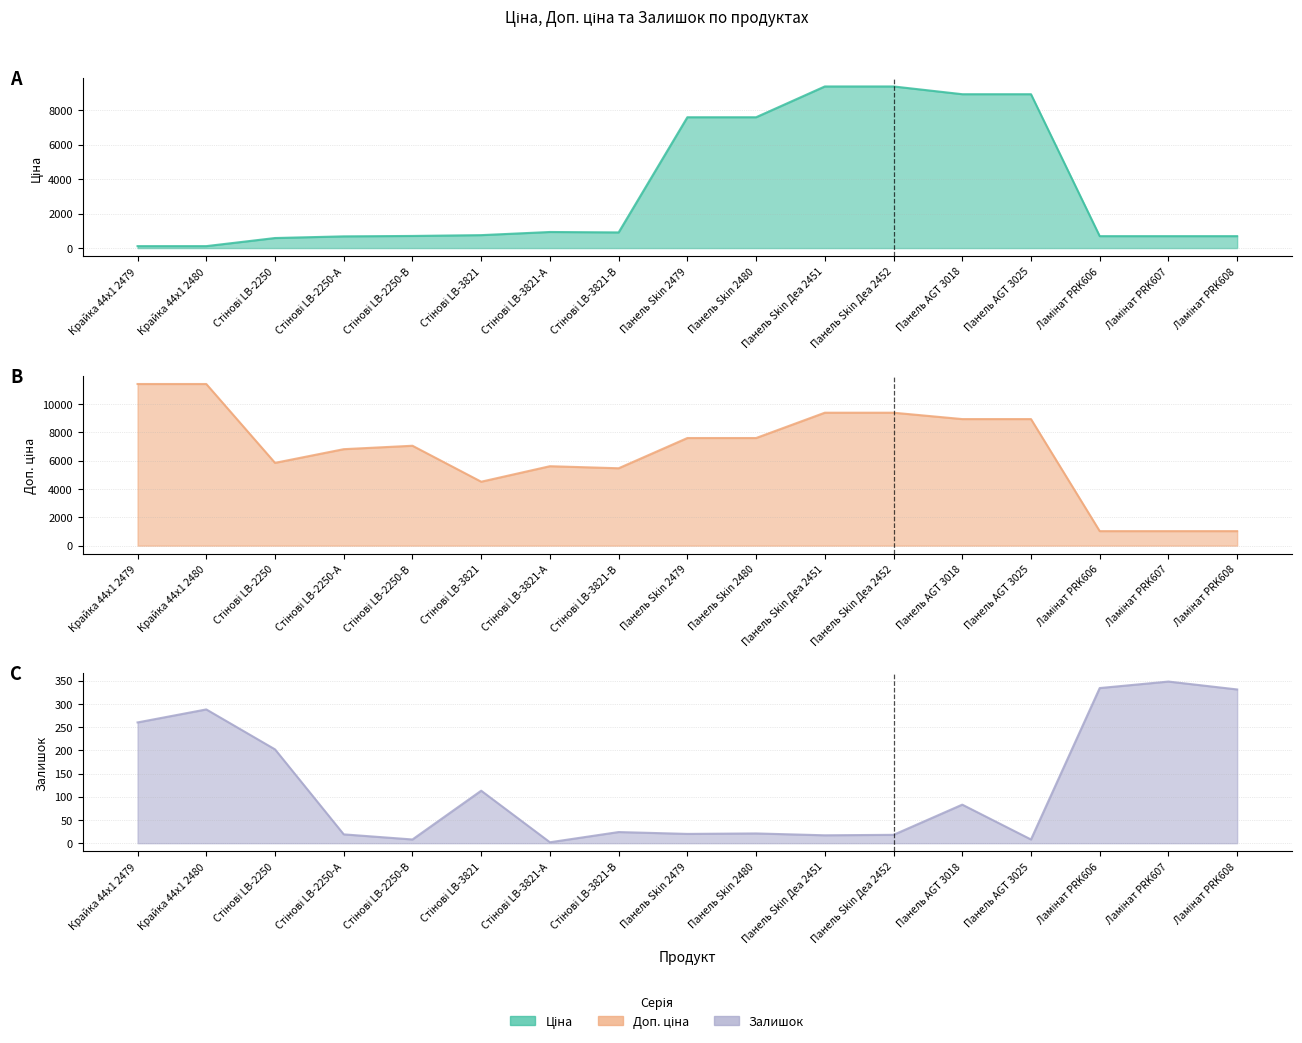

How many interior local valleys does the Доп. ціна series have?

3